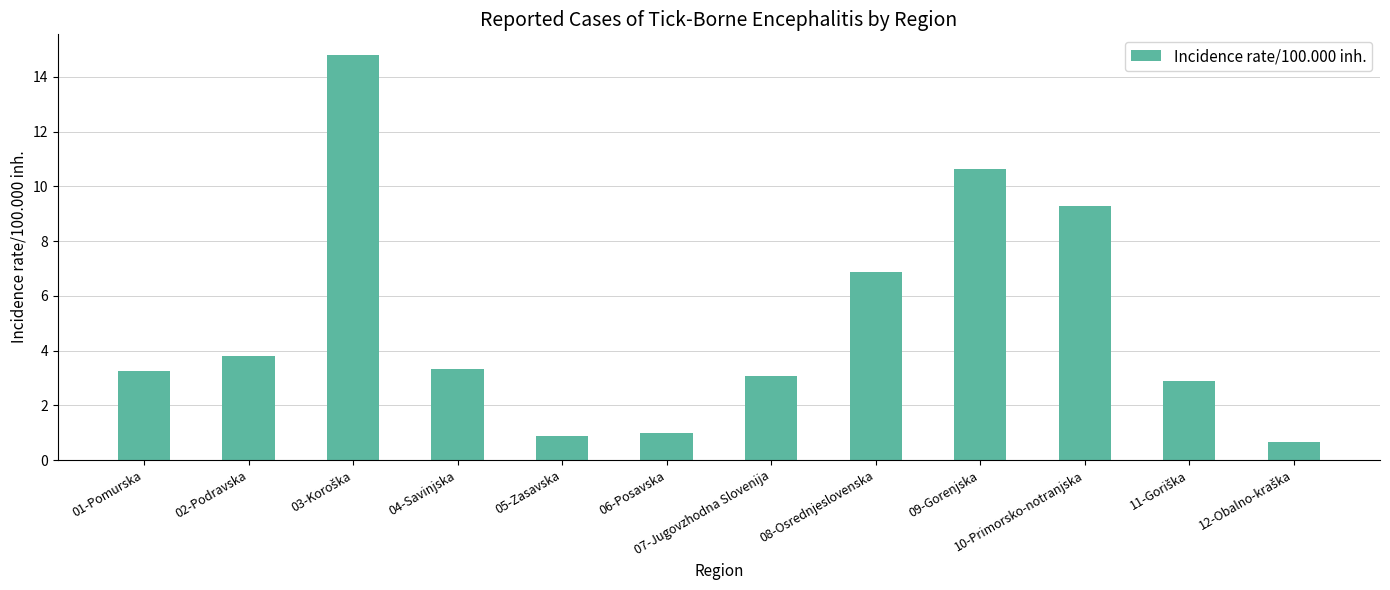

What is the difference between the maximum and minimum values?

14.2